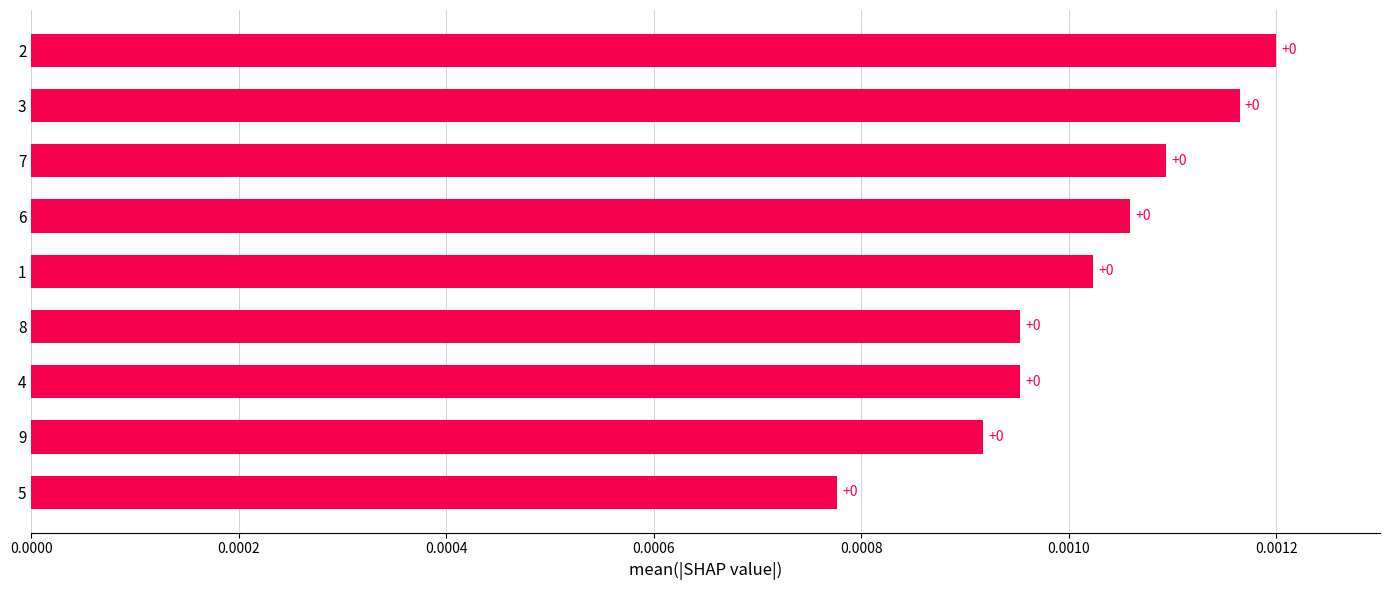

Count the values in the range 0 to 1.

9